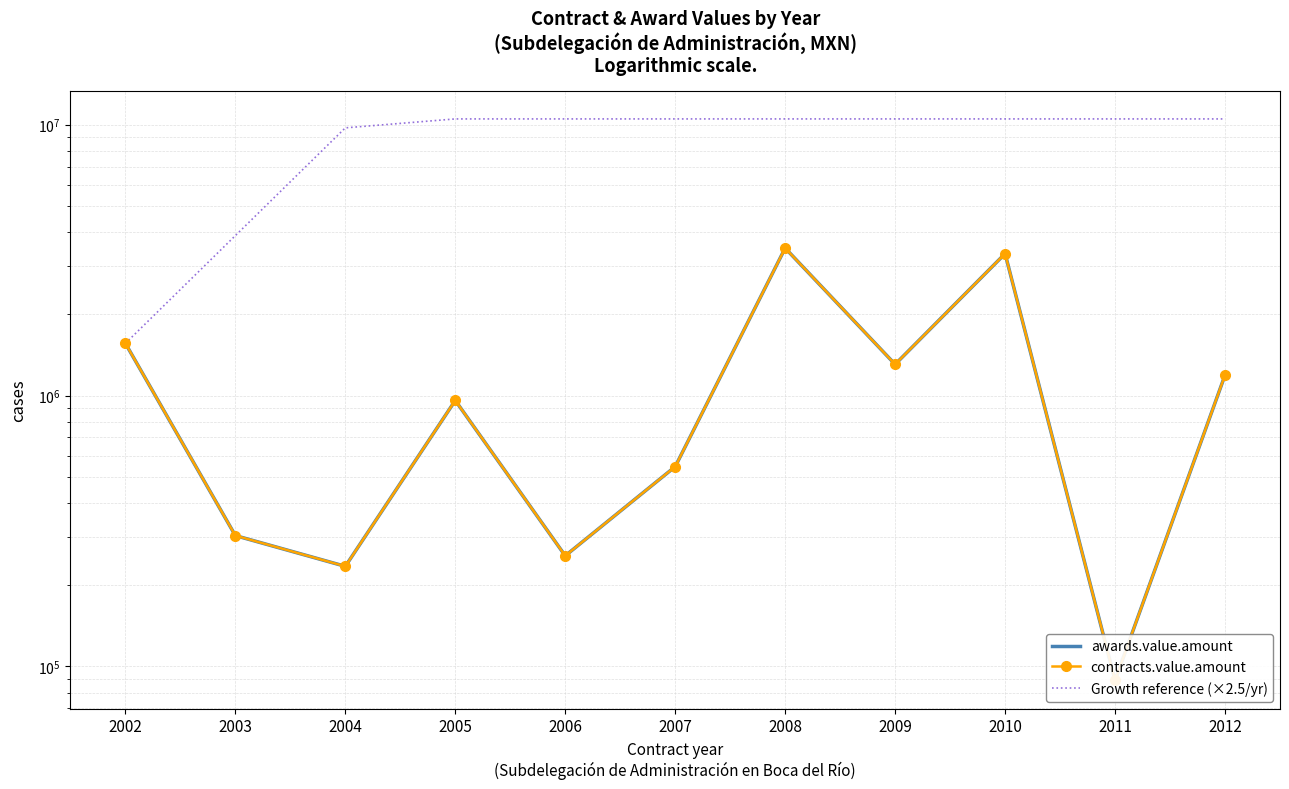

Reading right to left, list all the values displayed in this chart.

awards.value.amount: 2012=1189377.7	2011=88648.8	2010=3341233.8	2009=1303635.9	2008=3502635.2	2007=546339.1	2006=255958.3	2005=958930.0	2004=234000.0	2003=303900.0	2002=1558229.4
contracts.value.amount: 2012=1189377.7	2011=88648.8	2010=3341233.8	2009=1303635.9	2008=3502635.2	2007=546339.1	2006=255958.3	2005=958930.0	2004=234000.0	2003=303900.0	2002=1558229.4
Growth reference (×2.5/yr): 2012=10507905.7	2011=10507905.7	2010=10507905.7	2009=10507905.7	2008=10507905.7	2007=10507905.7	2006=10507905.7	2005=10507905.7	2004=9738933.5	2003=3895573.4	2002=1558229.4